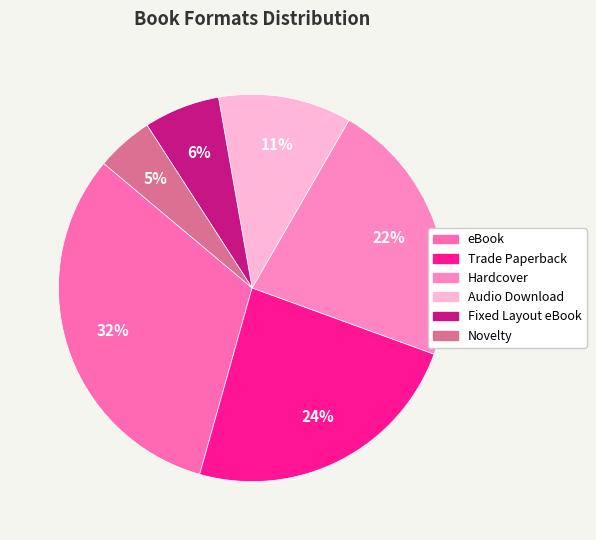

Between Trade Paperback and eBook, which is larger?

eBook